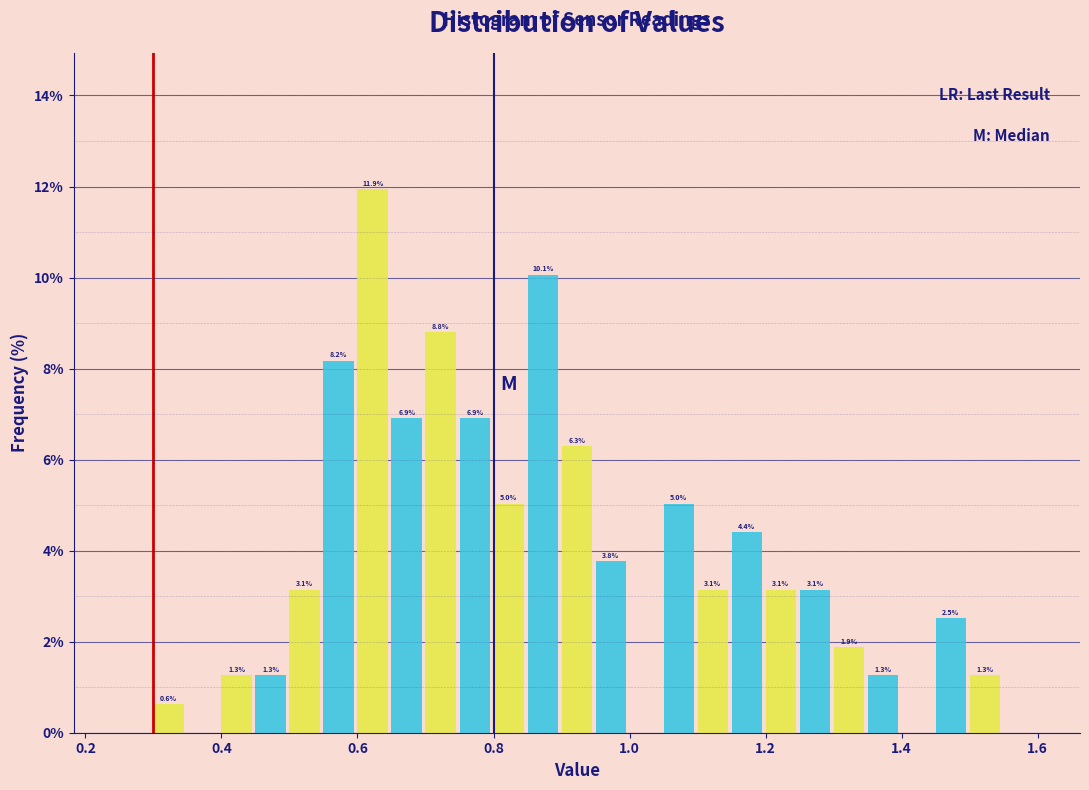

Read against the x-axis, roughly where is the centre of the tallest bar?

0.62